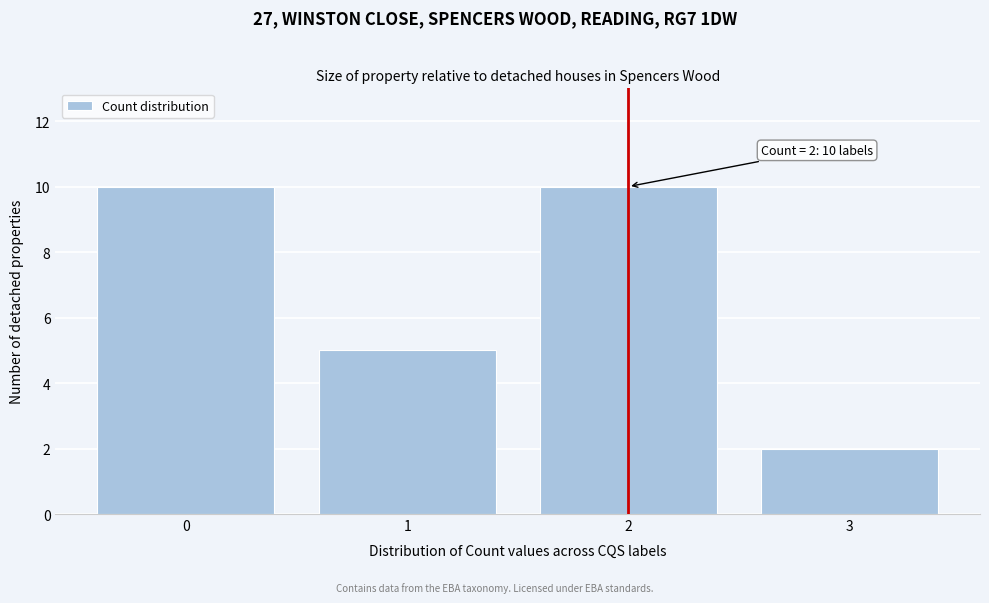

Reading right to left, transcribe all the data shown in this chart.

3=2	2=10	1=5	0=10